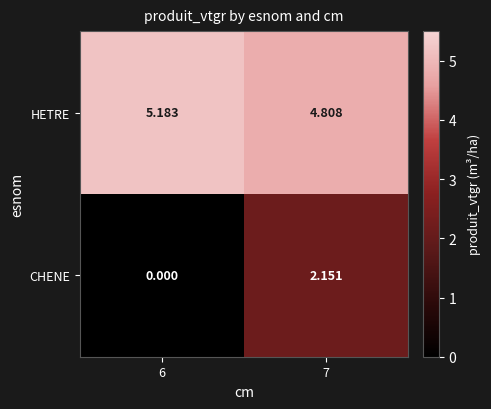

Is the value of CHENE at 7 greater than the value of HETRE at 6?

No